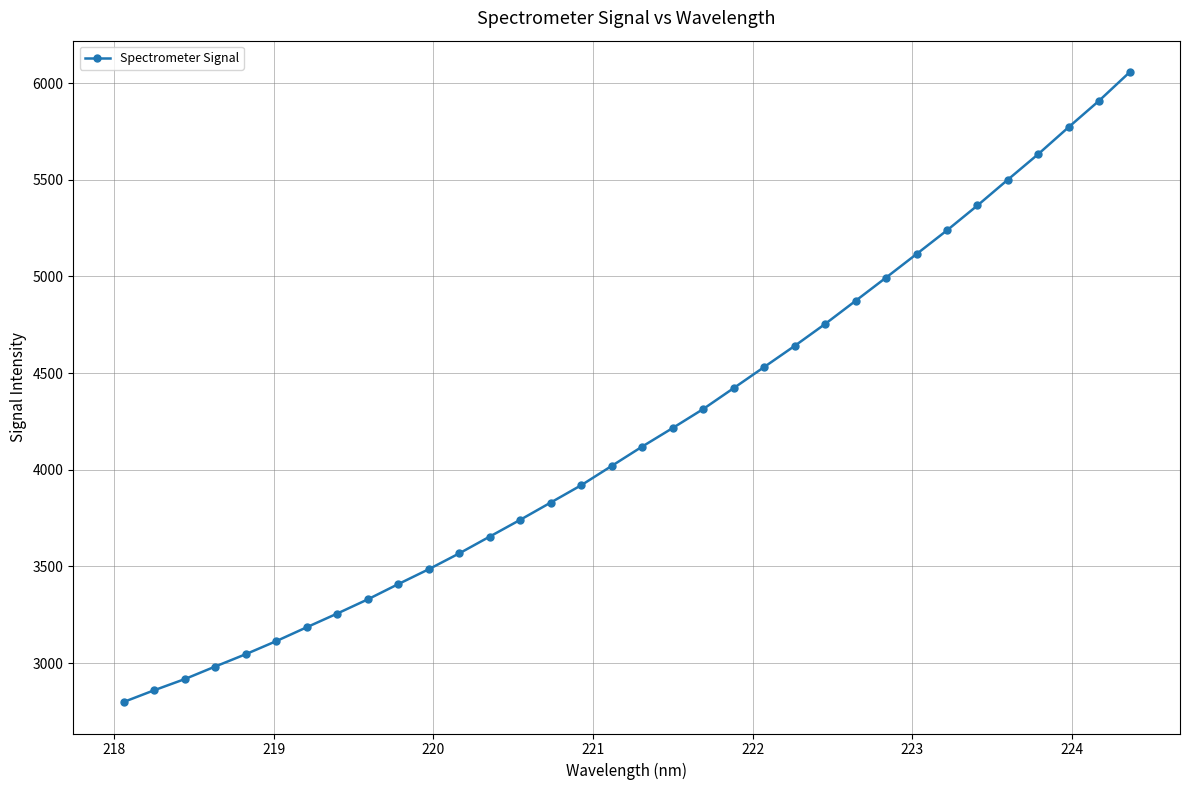

What is the sum of all values?

142581.0